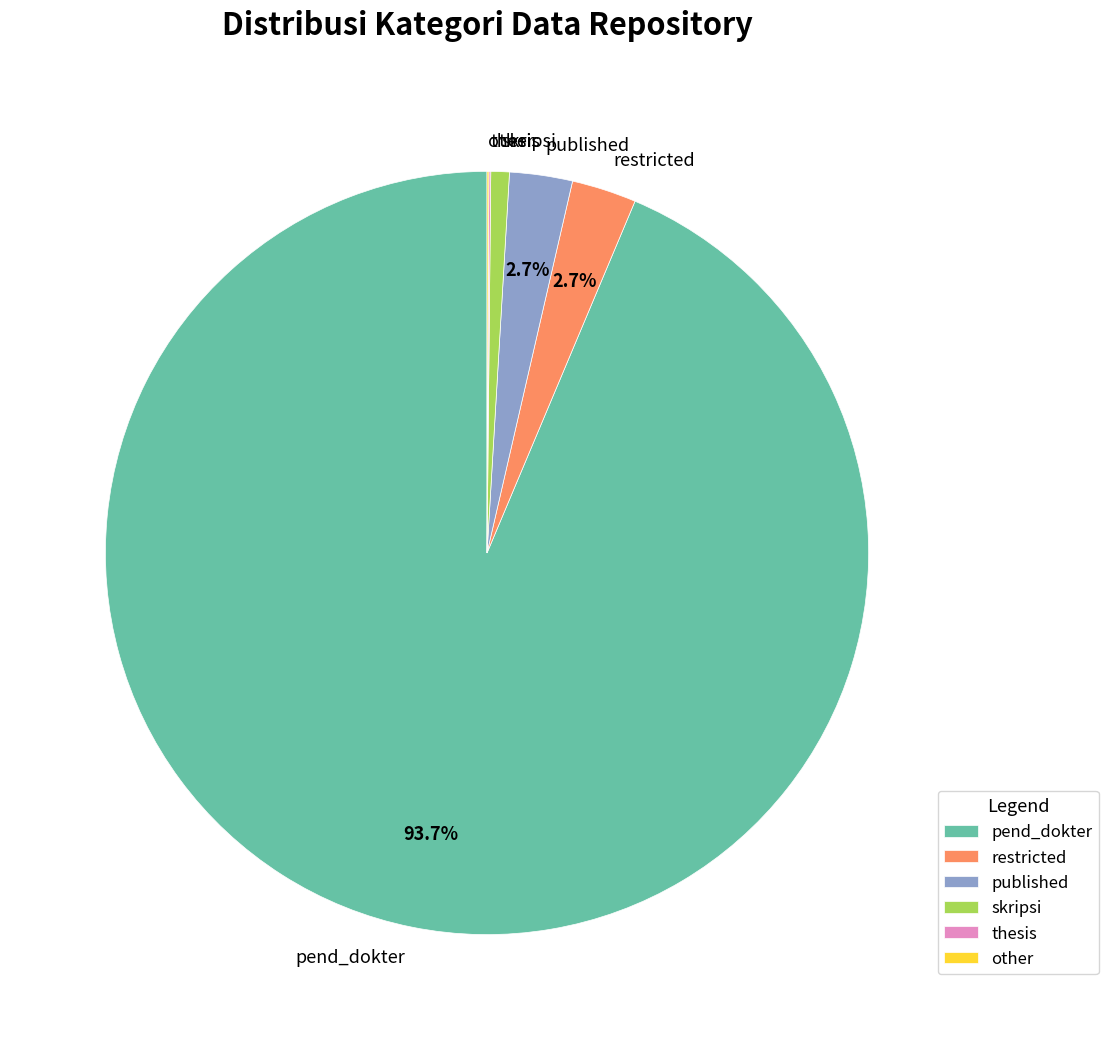

Between skripsi and published, which is larger?

published